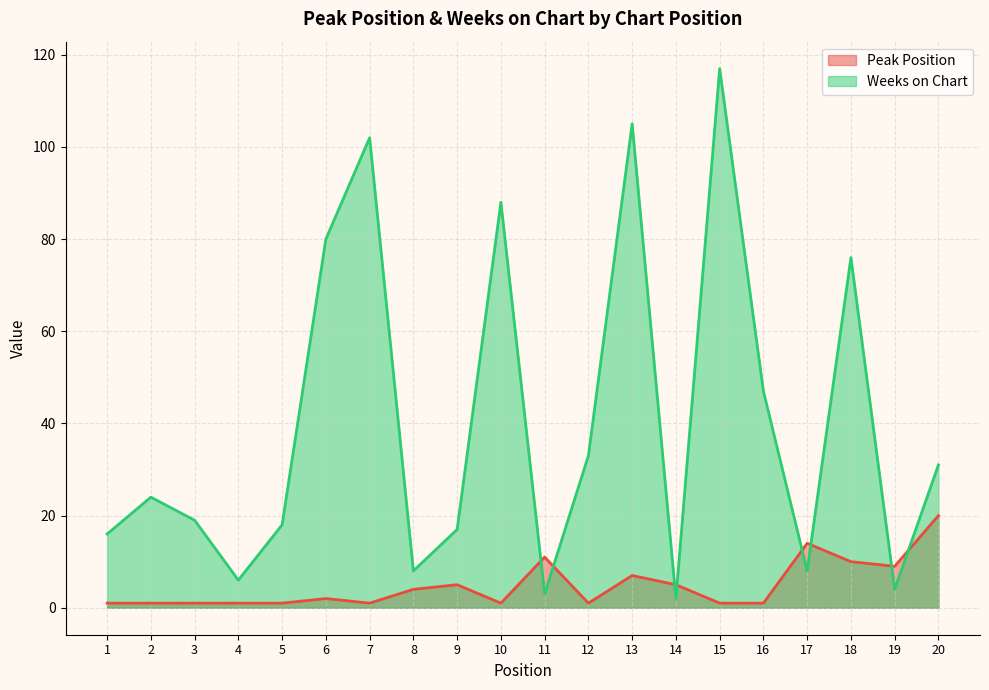

At which label does Weeks on Chart first exceed 24?

6